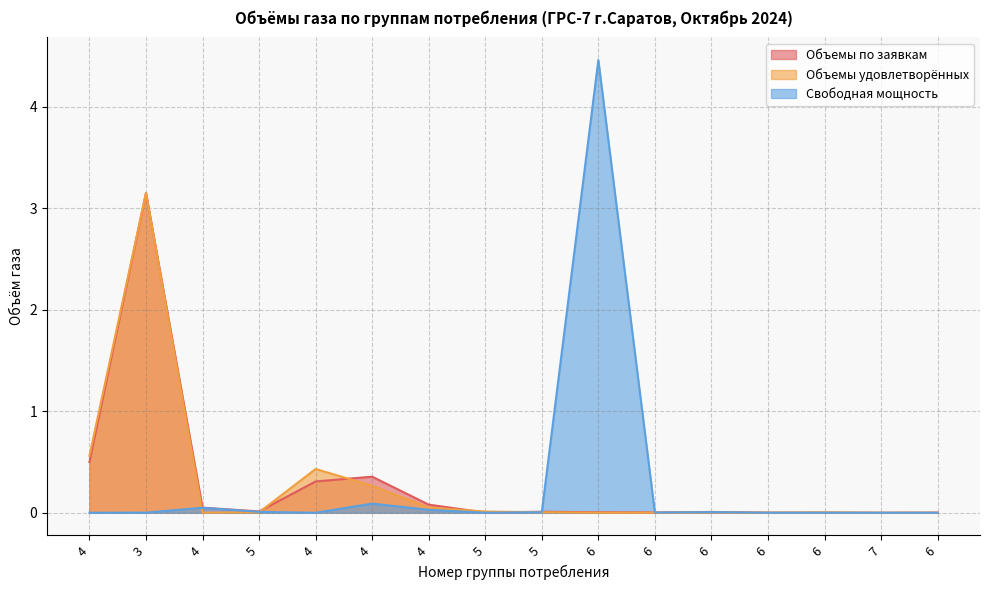

What is the label of the 3rd point from the left?

4